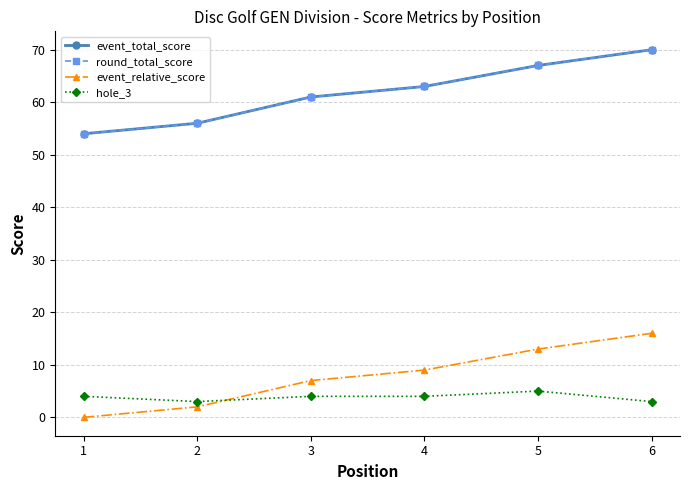

True or false: event_total_score has more than 1 points higher than both neighbors.

False